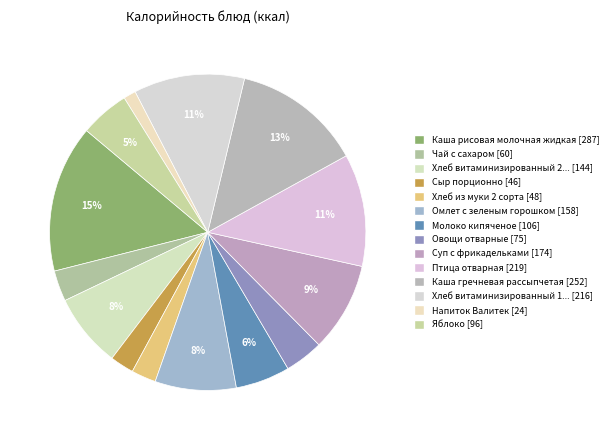

How many slices are in this pie chart?

14